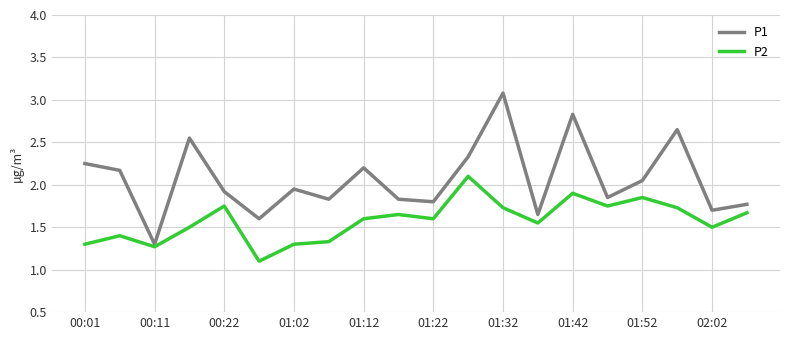

Does the chart display data point markers on the line(s)?

No